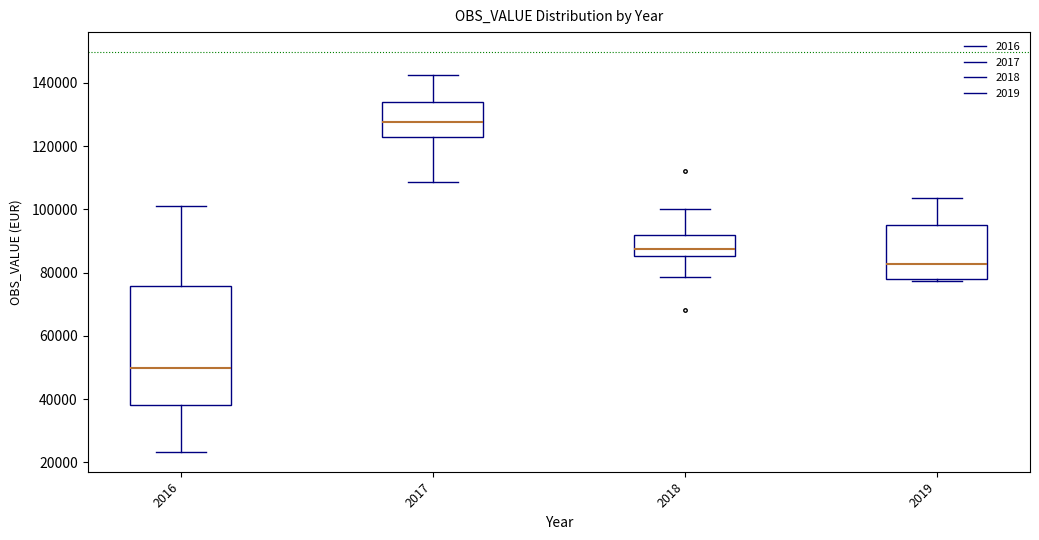

Which box is the tallest, from its lower edge to its upper edge?

2016